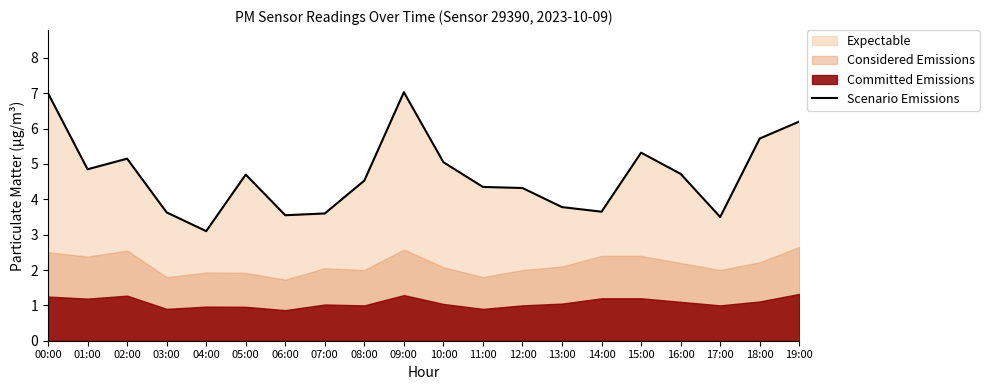

Where is the first local maximum?

02:00